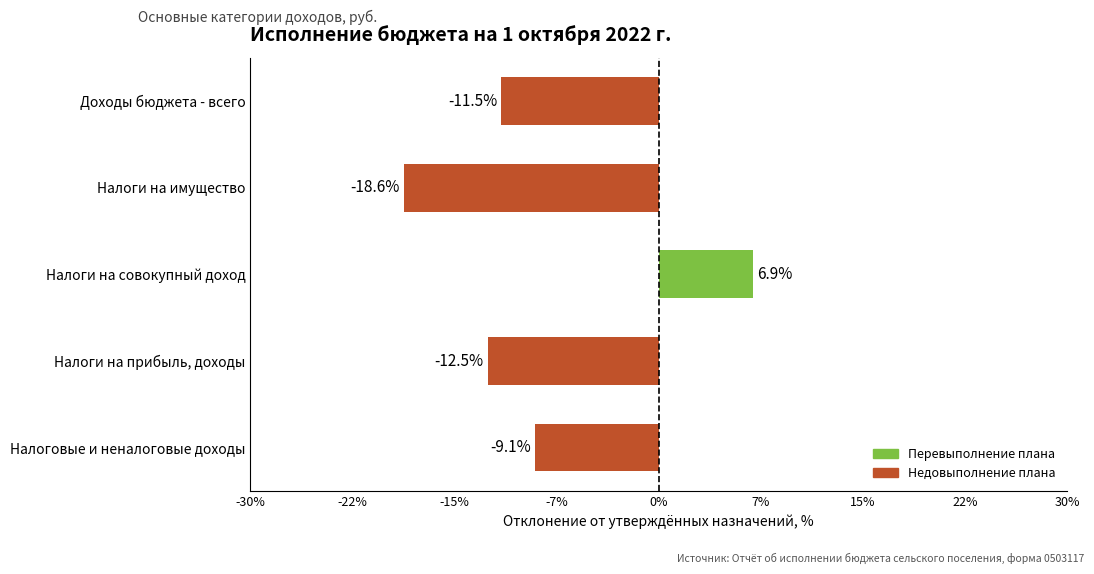

Are the bars horizontal?

Yes